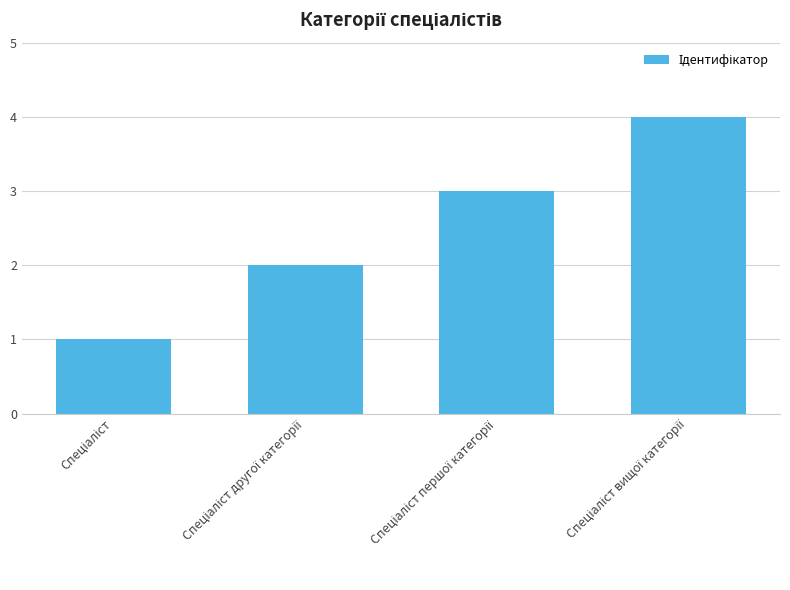

Count the number of categories in the chart.

4